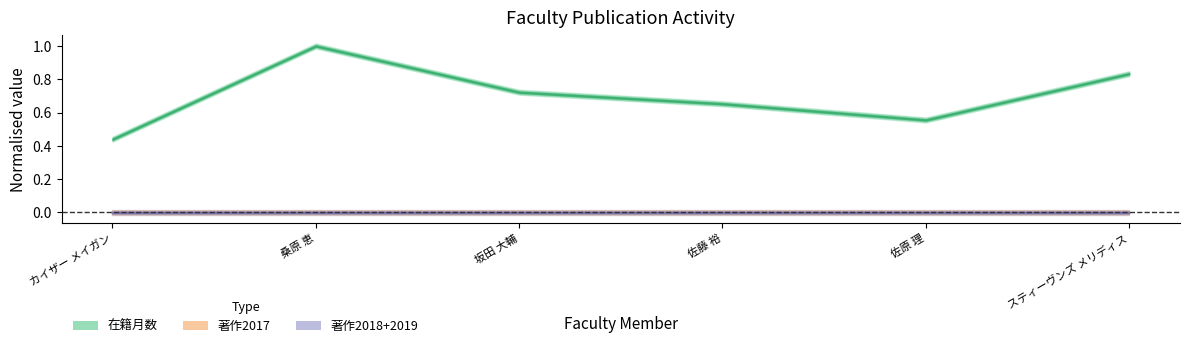

True or false: 著作2018 and 在籍月数 intersect in this chart.

False